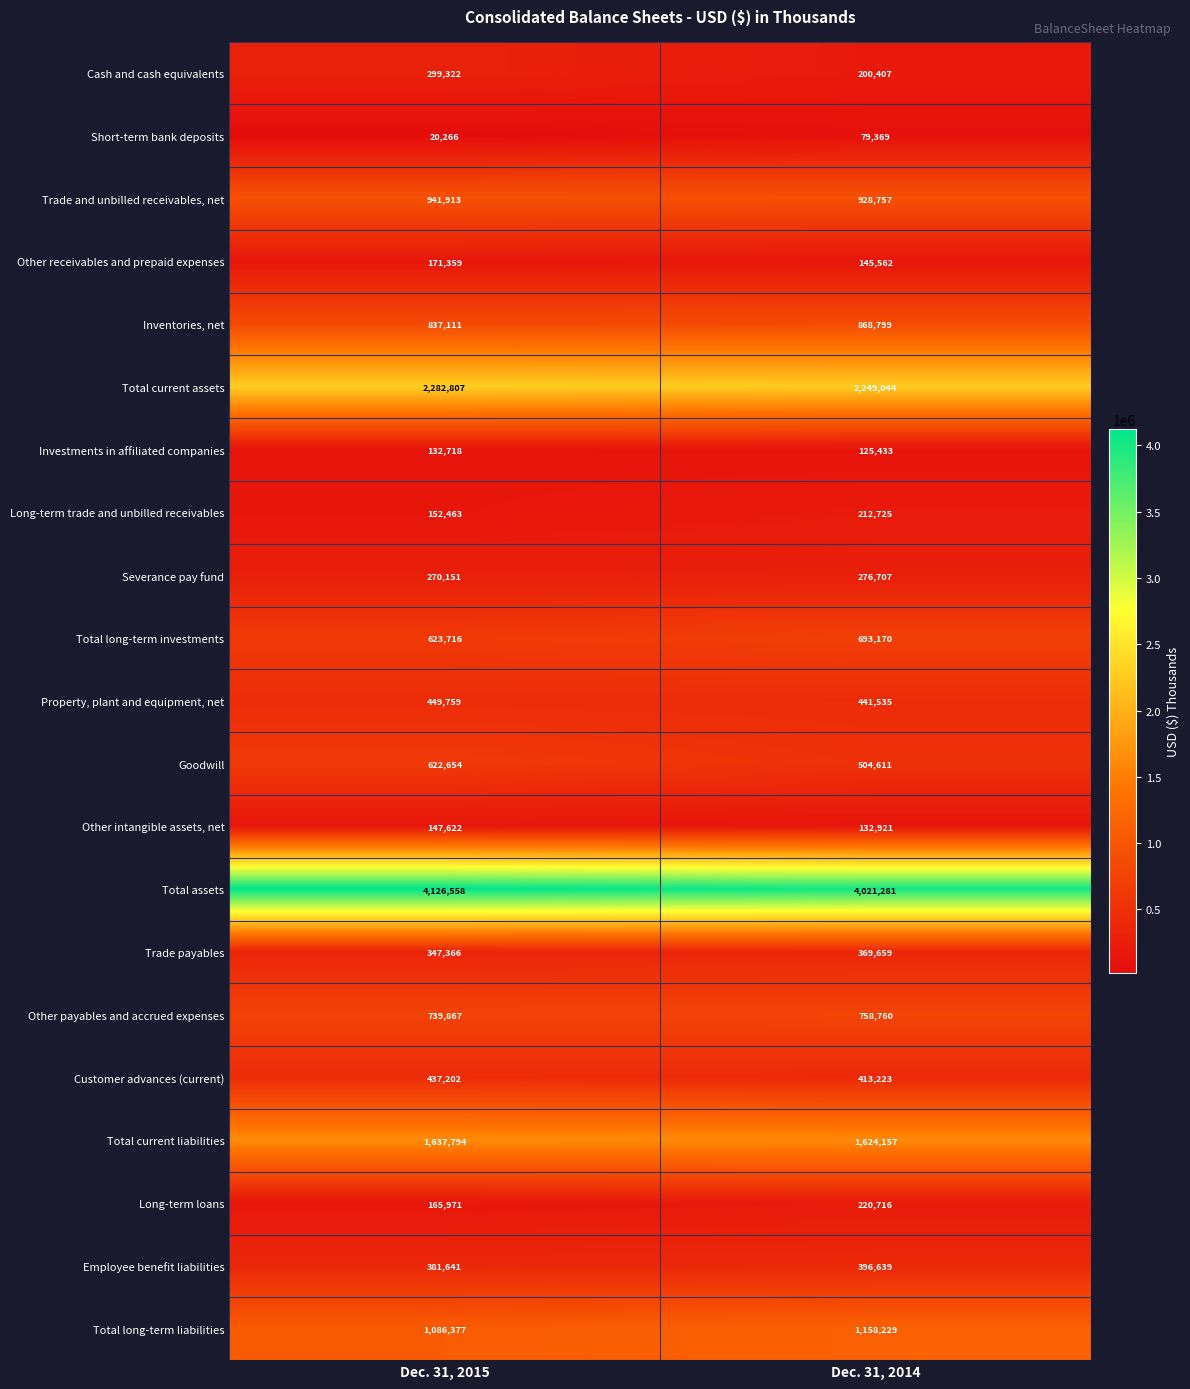

What is the sum of all Total current liabilities values?

3261951